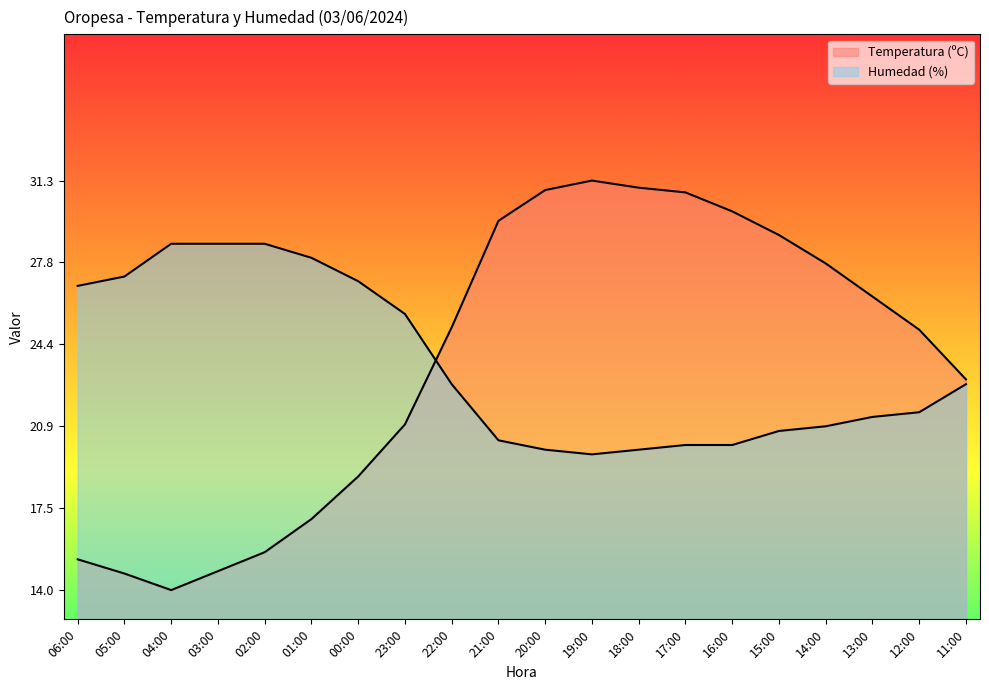

True or false: Temperatura (ºC) and Humedad (%) intersect in this chart.

True